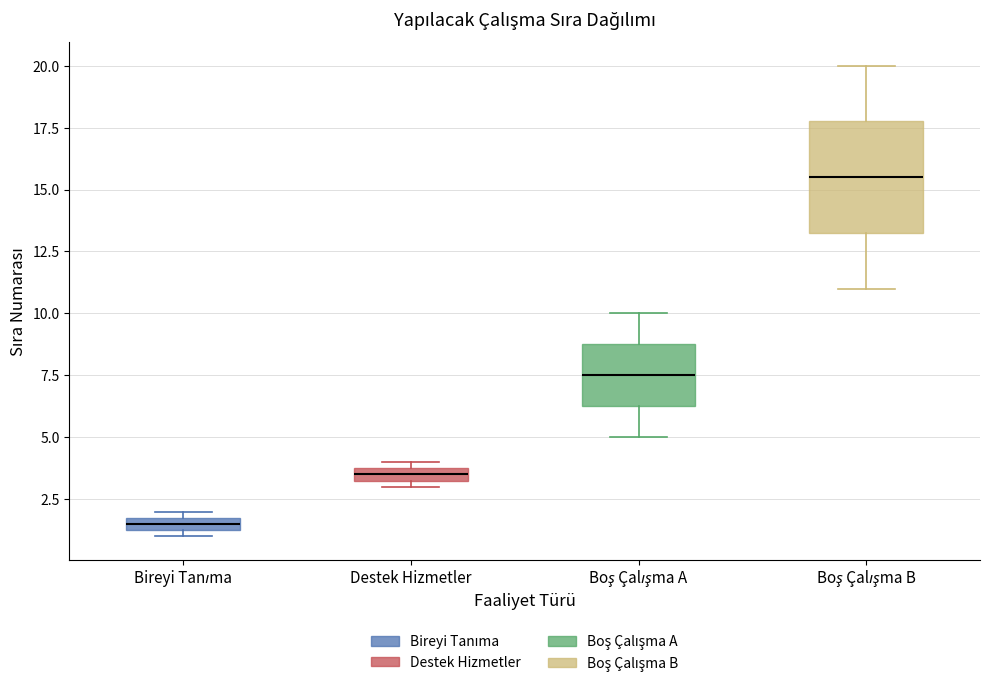

Where is the lower edge of the box for Bireyi Tanıma on the y-axis? The values are not printed on the chart, so give them approximately, as read against the axis.

1.5